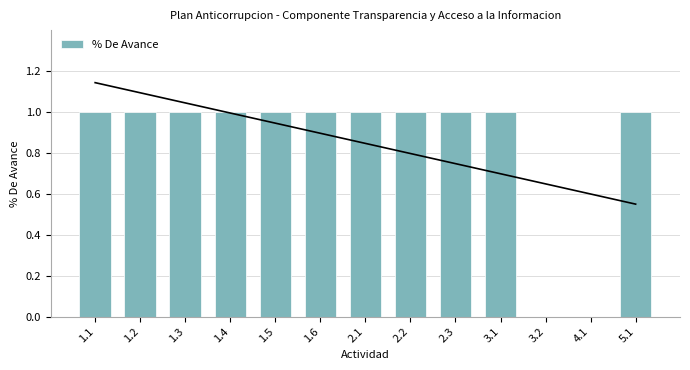

Reading left to right, list all the values displayed in this chart.

1	1	1	1	1	1	1	1	1	1	0	0	1